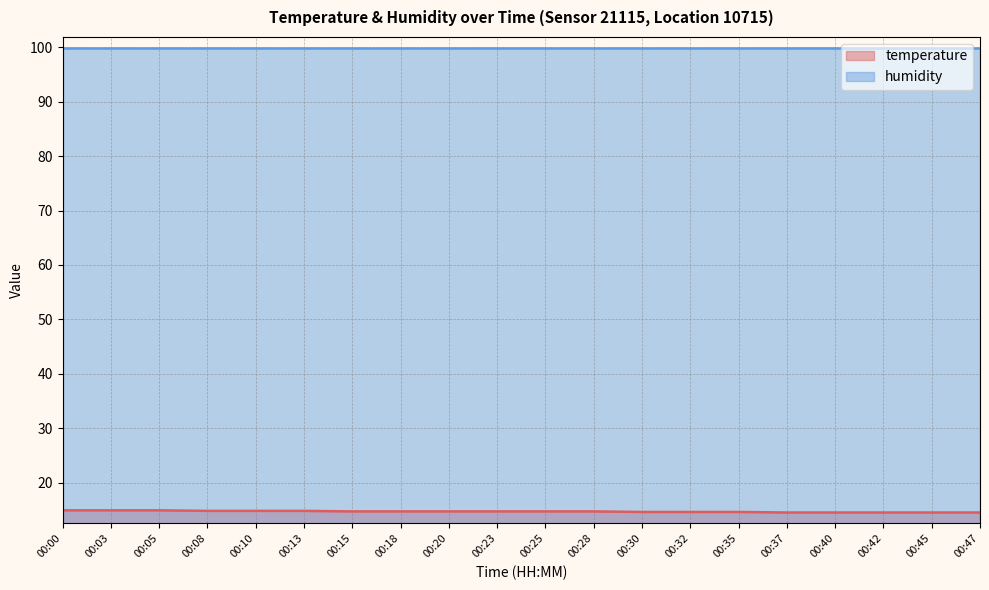

Rank the series at 00:28 from lowest to highest value.

temperature, humidity